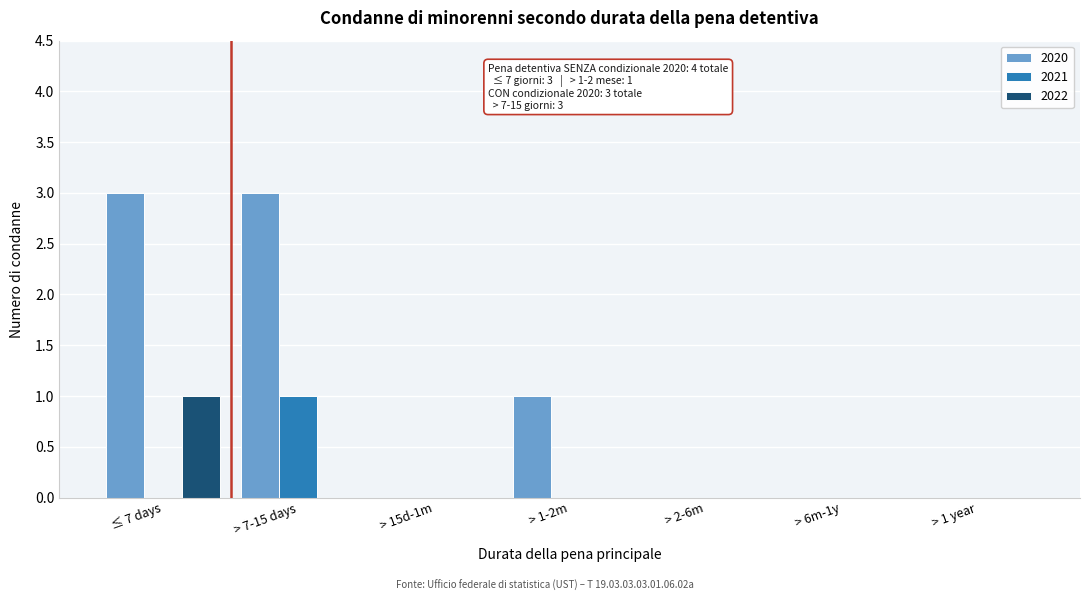

Reading right to left, extract all data points from this chart.

2020: > 1 year=0	> 6m-1y=0	> 2-6m=0	> 1-2m=1	> 15d-1m=0	> 7-15 days=3	≤ 7 days=3
2021: > 1 year=0	> 6m-1y=0	> 2-6m=0	> 1-2m=0	> 15d-1m=0	> 7-15 days=1	≤ 7 days=0
2022: > 1 year=0	> 6m-1y=0	> 2-6m=0	> 1-2m=0	> 15d-1m=0	> 7-15 days=0	≤ 7 days=1